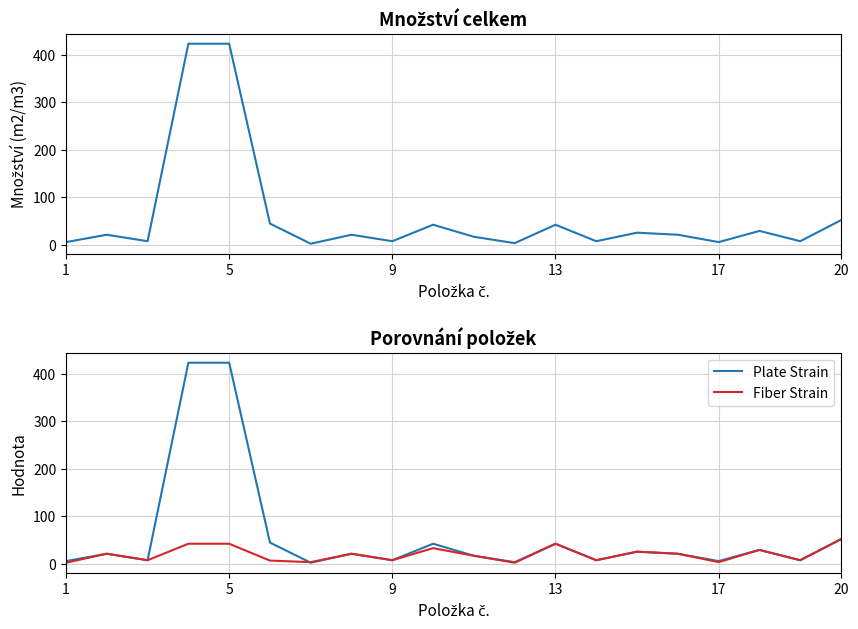

How many values in the Množství celkem series exceed 21?

11